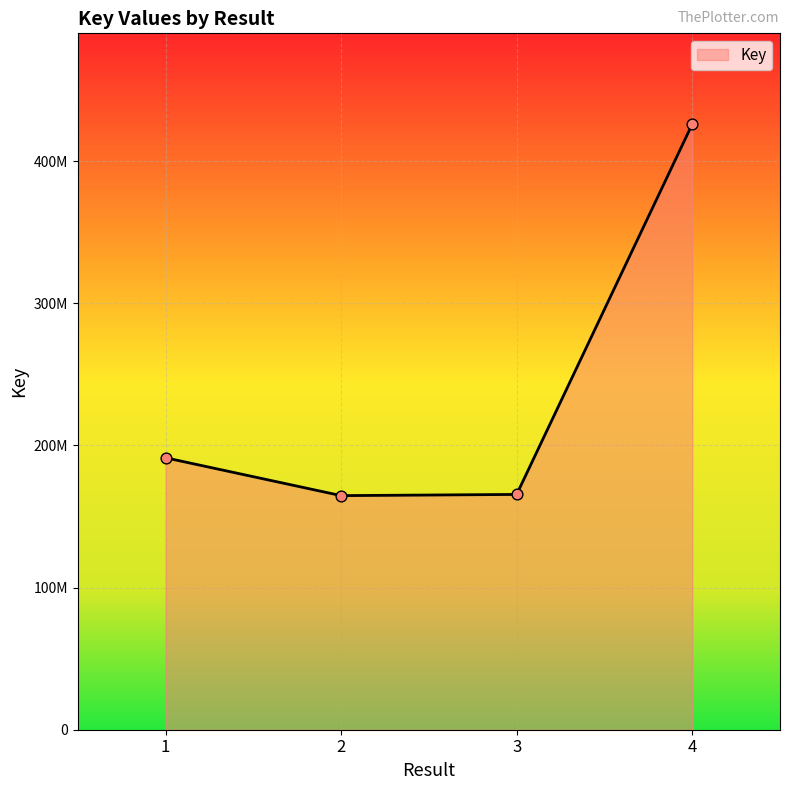

What is the change in value from 1 to 4?

+234654969